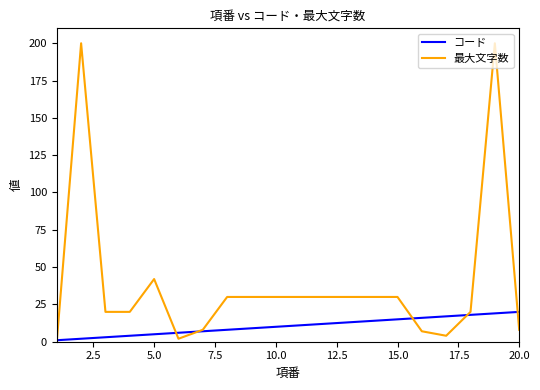

Which series has the largest range (max minus min)?

最大文字数